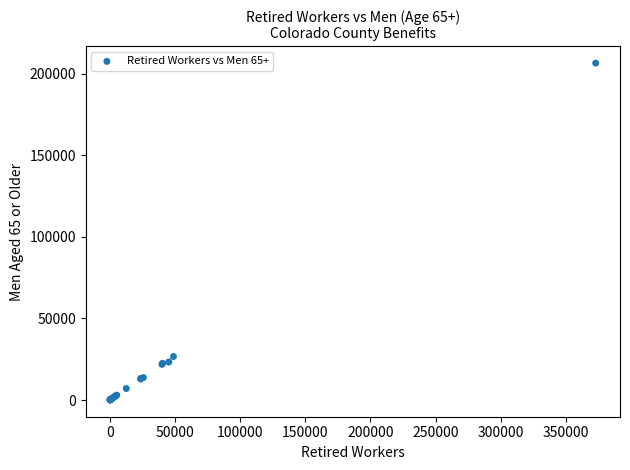

What Y value in the scatter plot is closest to 103327?

26659